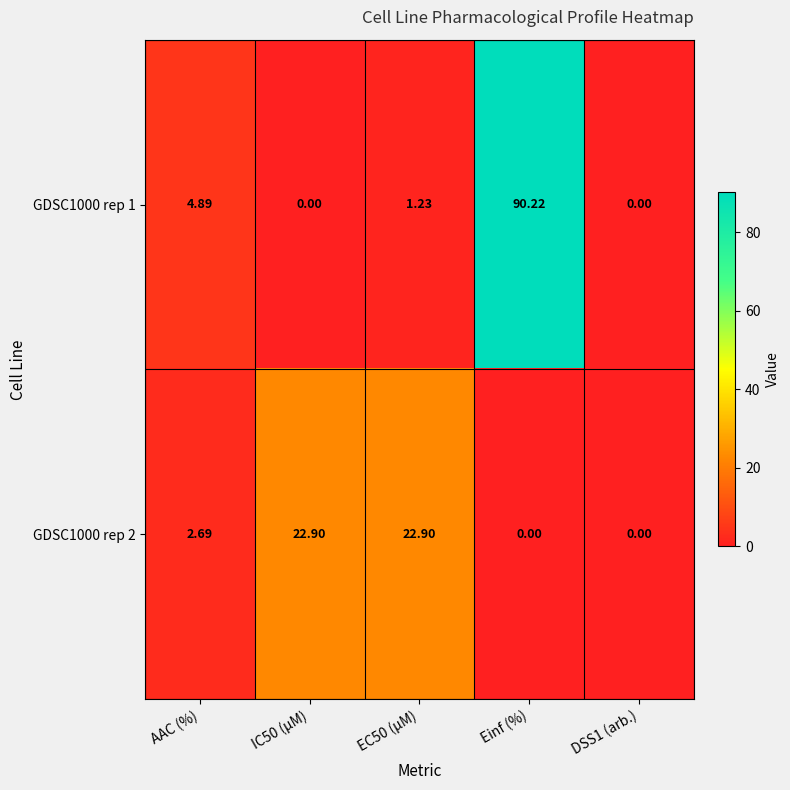

Which series changed the most between EC50 (µM) and Einf (%)?

GDSC1000 rep 1